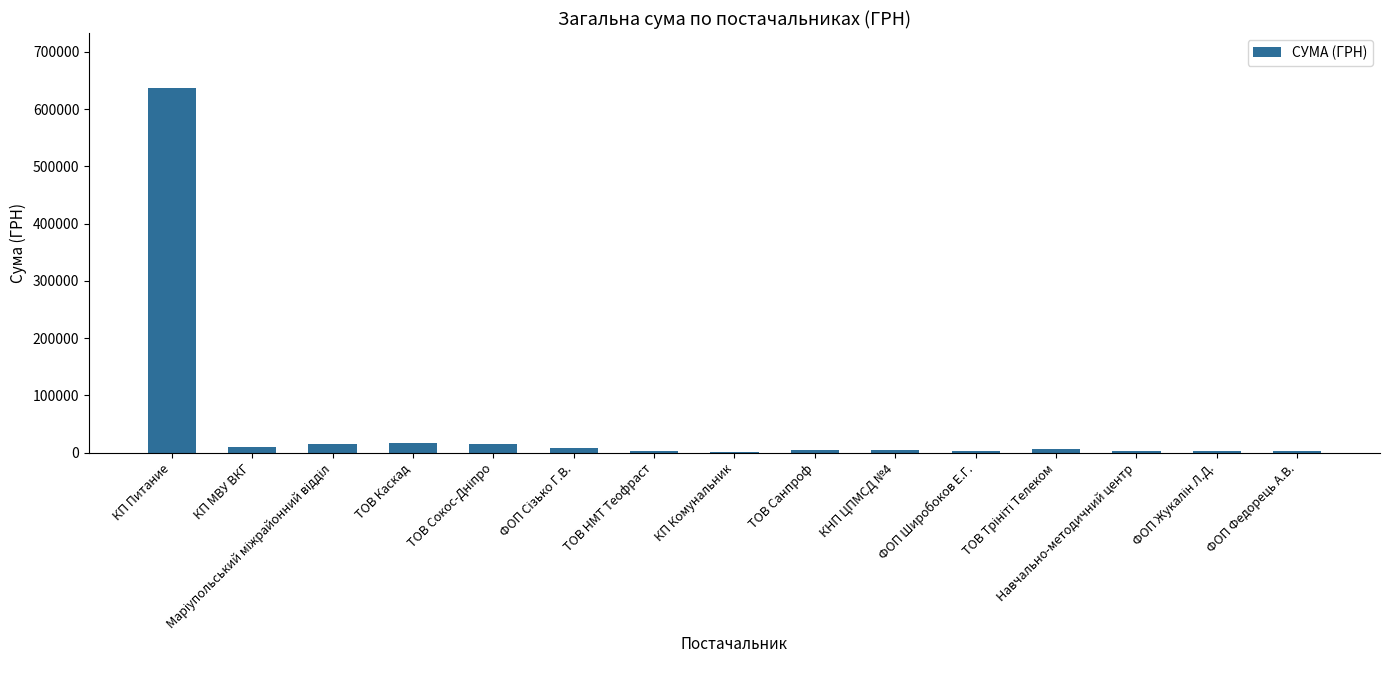

What is the average value?

48980.7